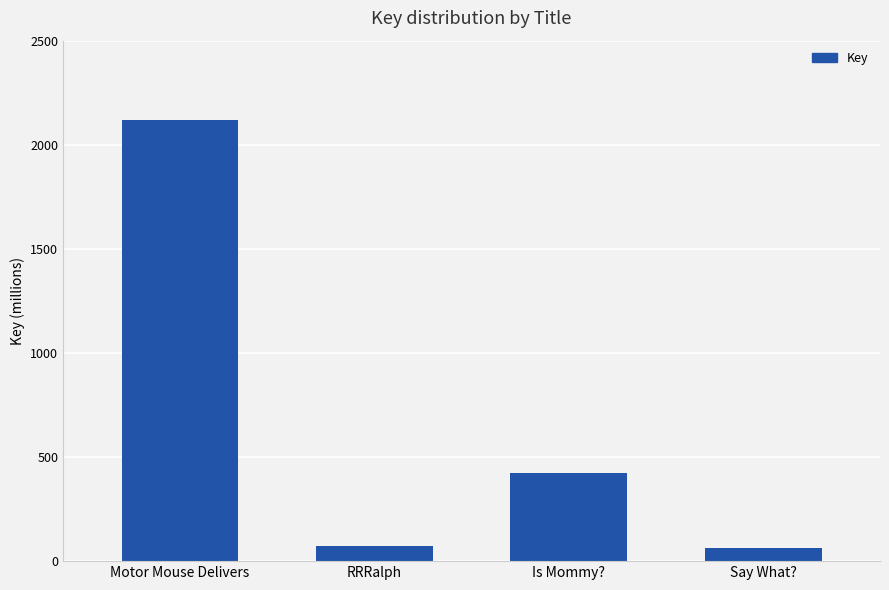

Are the bars horizontal?

No